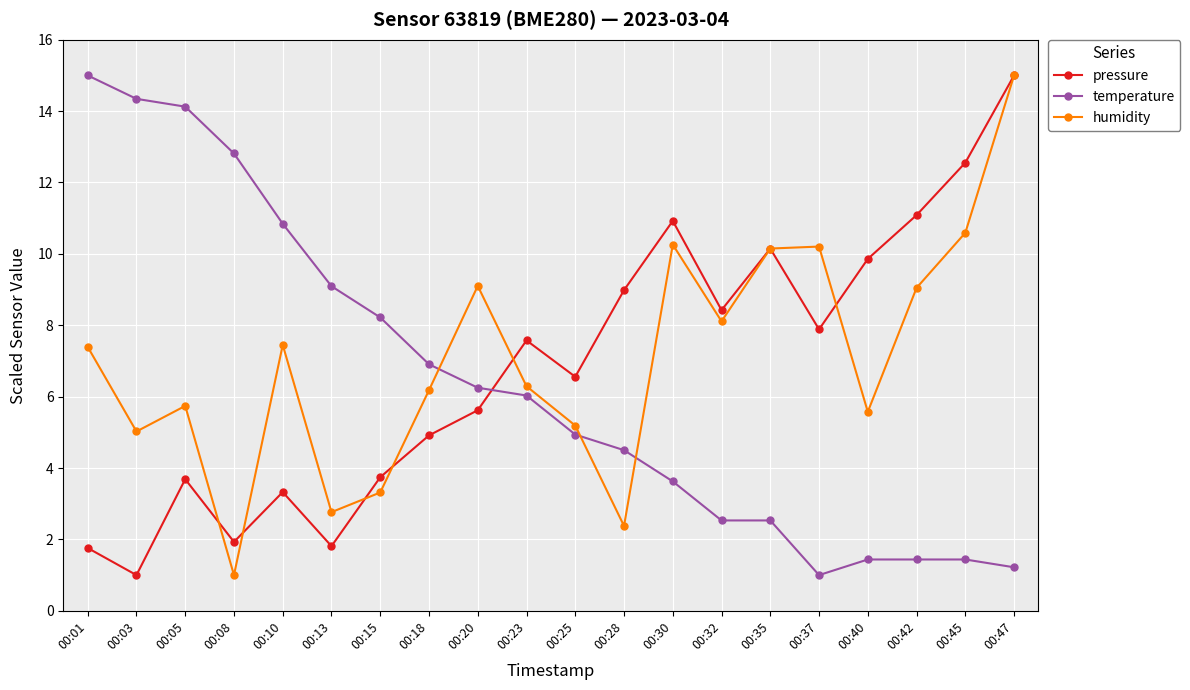

Where is the first local minimum for pressure?

00:03